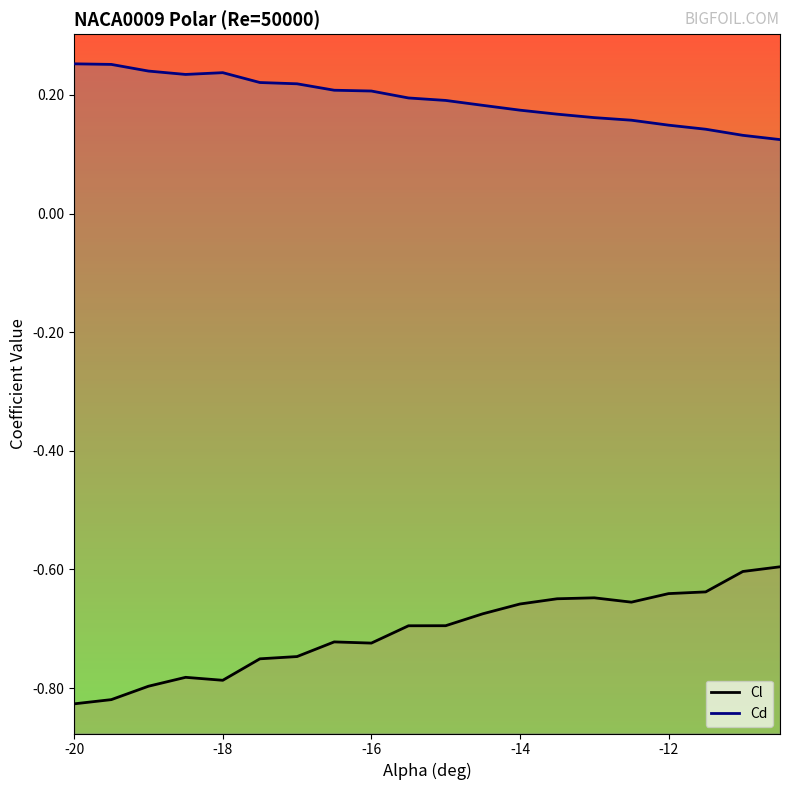

Reading left to right, extract all data points from this chart.

Cl: -0.8	-0.8	-0.8	-0.8	-0.8	-0.8	-0.7	-0.7	-0.7	-0.7	-0.7	-0.7	-0.7	-0.6	-0.6	-0.7	-0.6	-0.6	-0.6	-0.6
Cd: 0.3	0.3	0.2	0.2	0.2	0.2	0.2	0.2	0.2	0.2	0.2	0.2	0.2	0.2	0.2	0.2	0.1	0.1	0.1	0.1